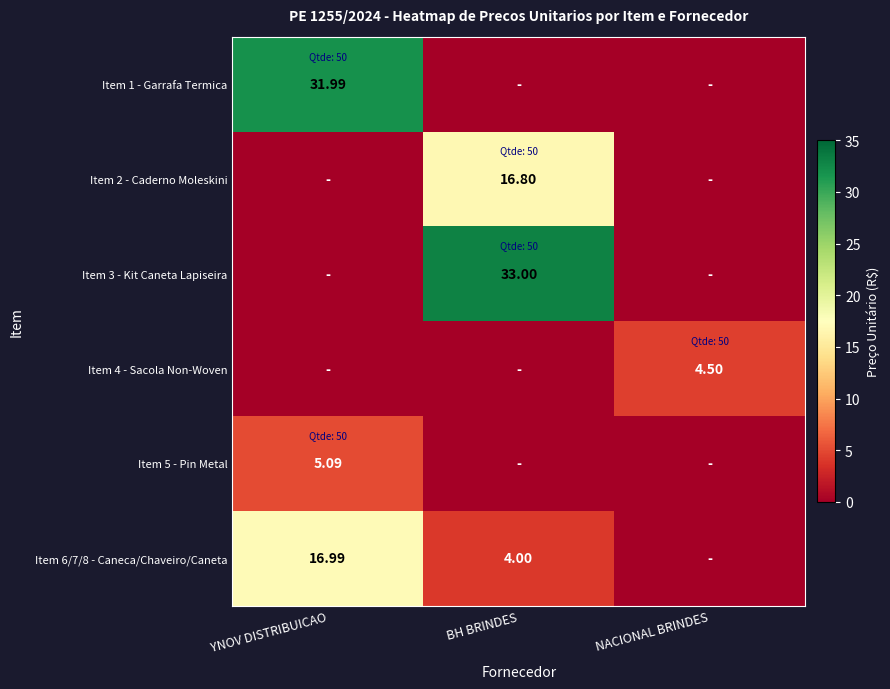

True or false: Item 1 - Garrafa Termica has a value of -14.4 at NACIONAL BRINDES.

False